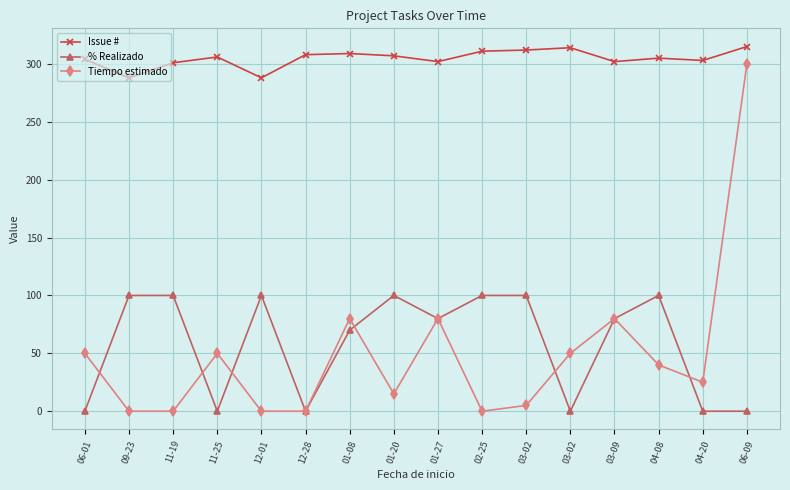

Does the chart have visible grid lines?

Yes